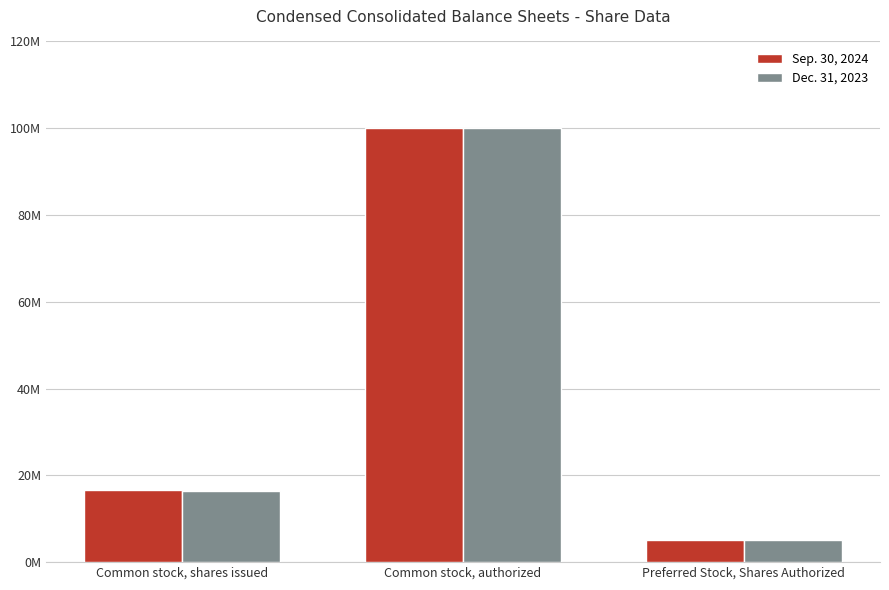

What is the value of the Sep. 30, 2024 bar at the 3rd from the left?

5000000